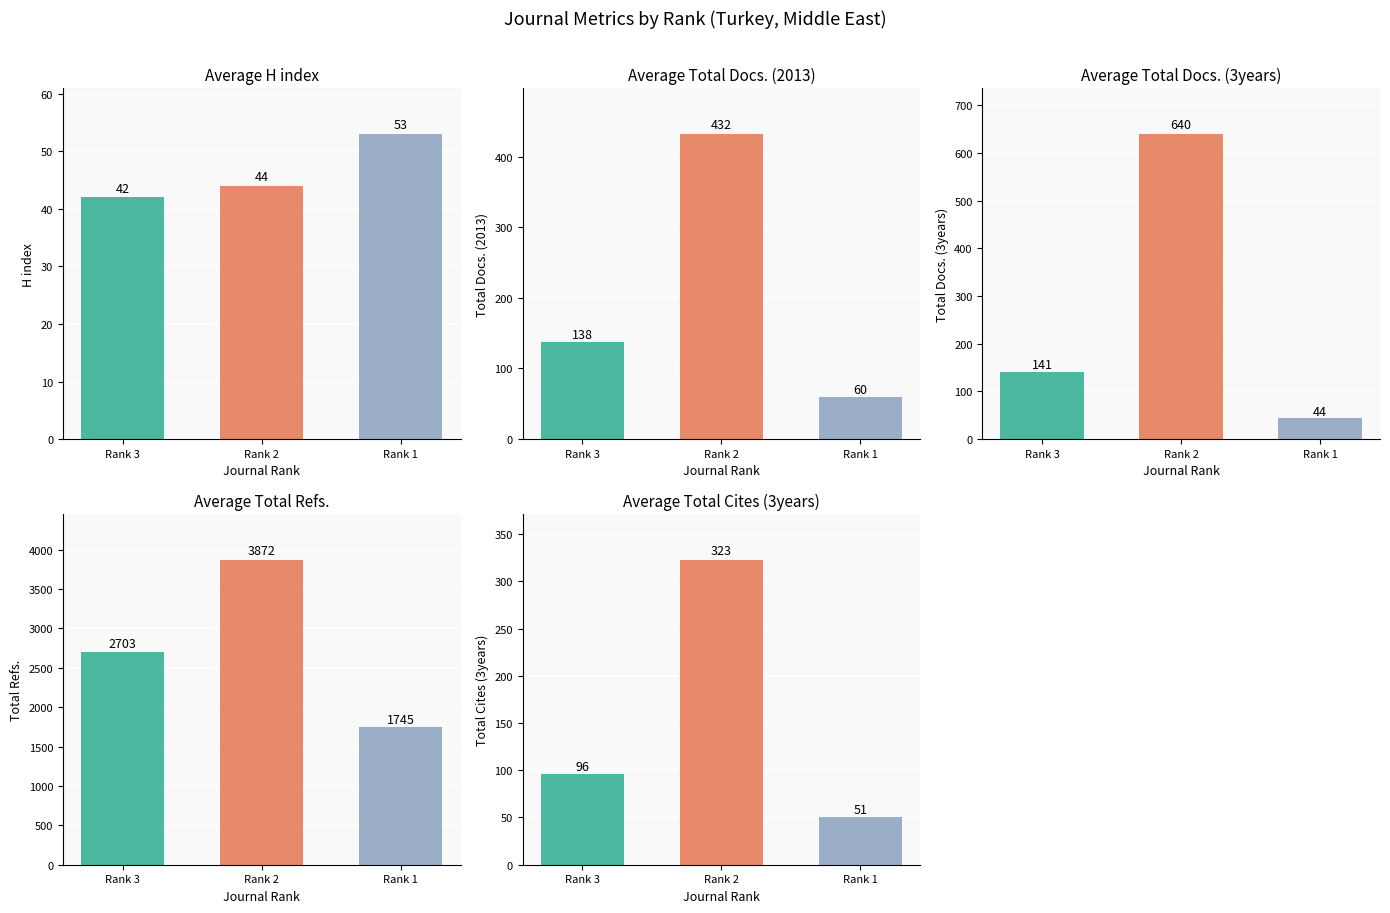

Reading left to right, list all the values displayed in this chart.

H index: 42	44	53
Total Docs. (2013): 138	432	60
Total Docs. (3years): 141	640	44
Total Refs.: 2703	3872	1745
Total Cites (3years): 96	323	51